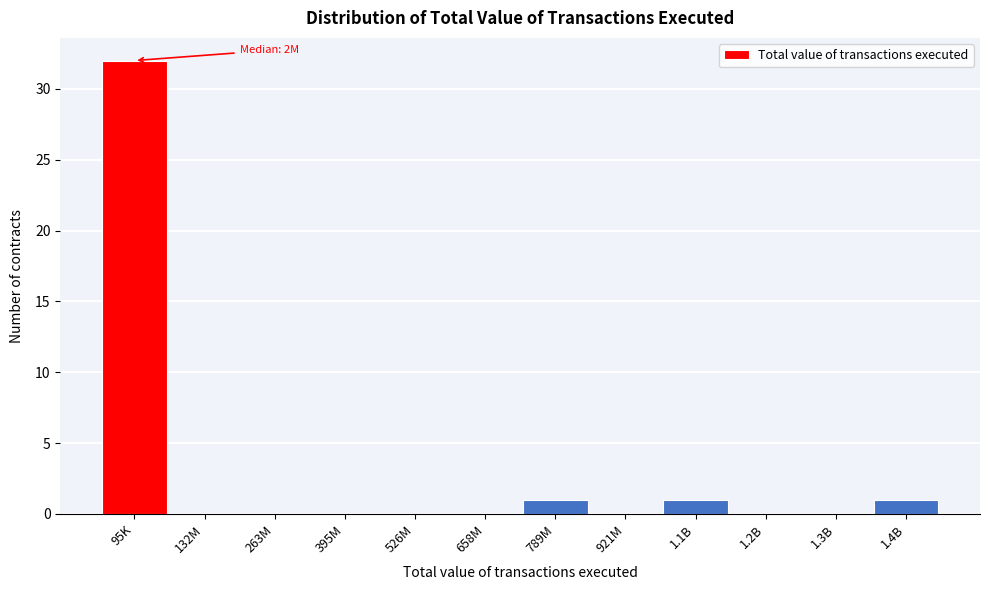

Reading right to left, what are all the values shown in this chart?

1.4B=1	1.3B=0	1.2B=0	1.1B=1	921M=0	789M=1	658M=0	526M=0	395M=0	263M=0	132M=0	95K=32